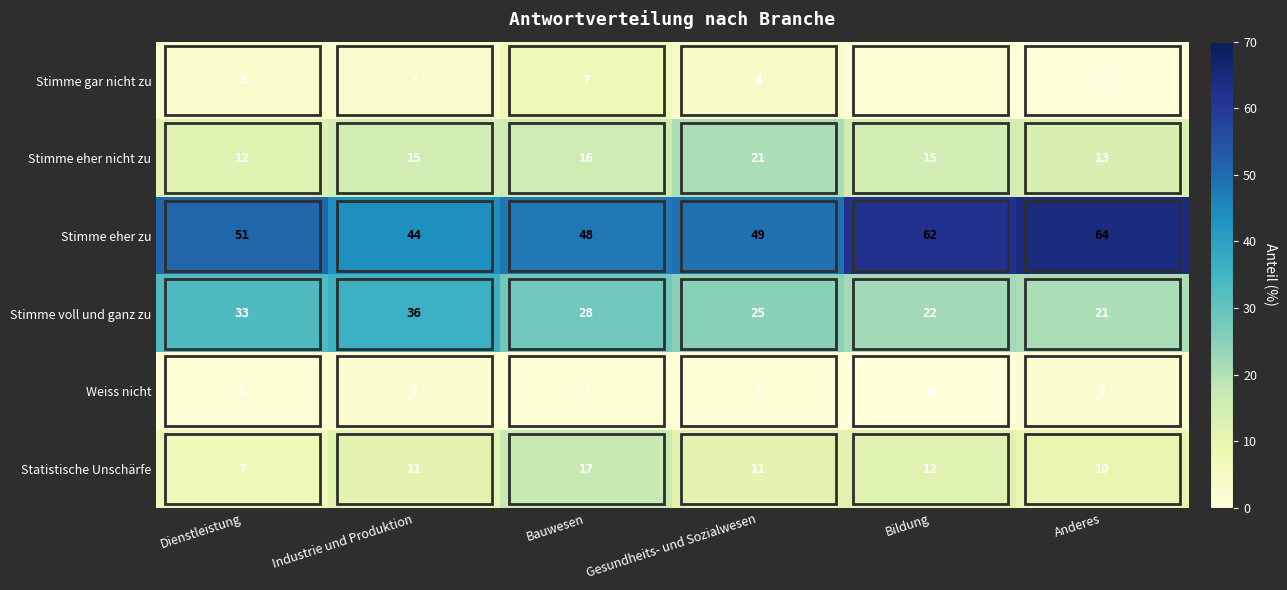

At which label is Stimme eher zu closest to 54?

Dienstleistung